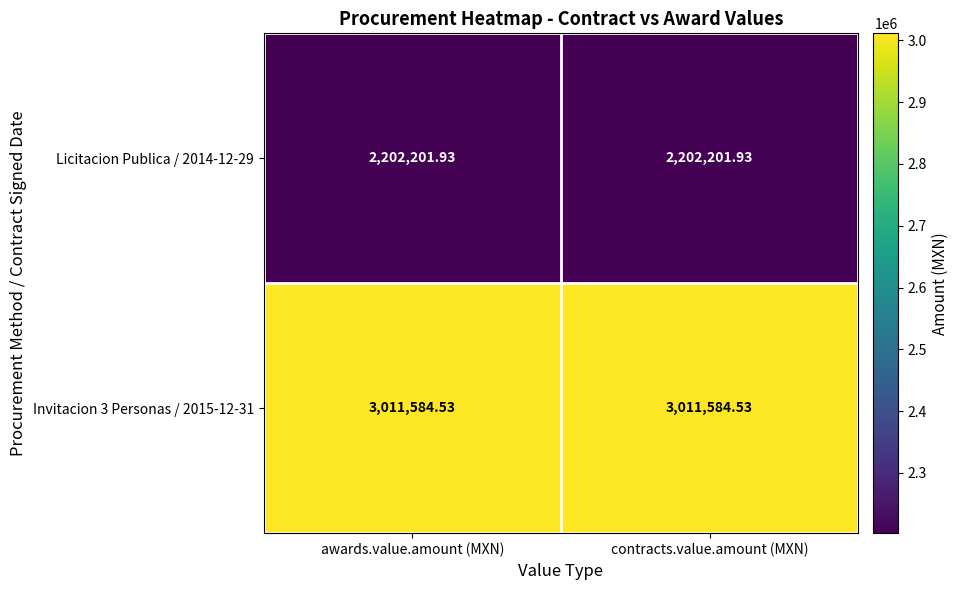

Is the value of Licitacion Publica / 2014-12-29 at contracts.value.amount (MXN) greater than the value of Invitacion 3 Personas / 2015-12-31 at contracts.value.amount (MXN)?

No